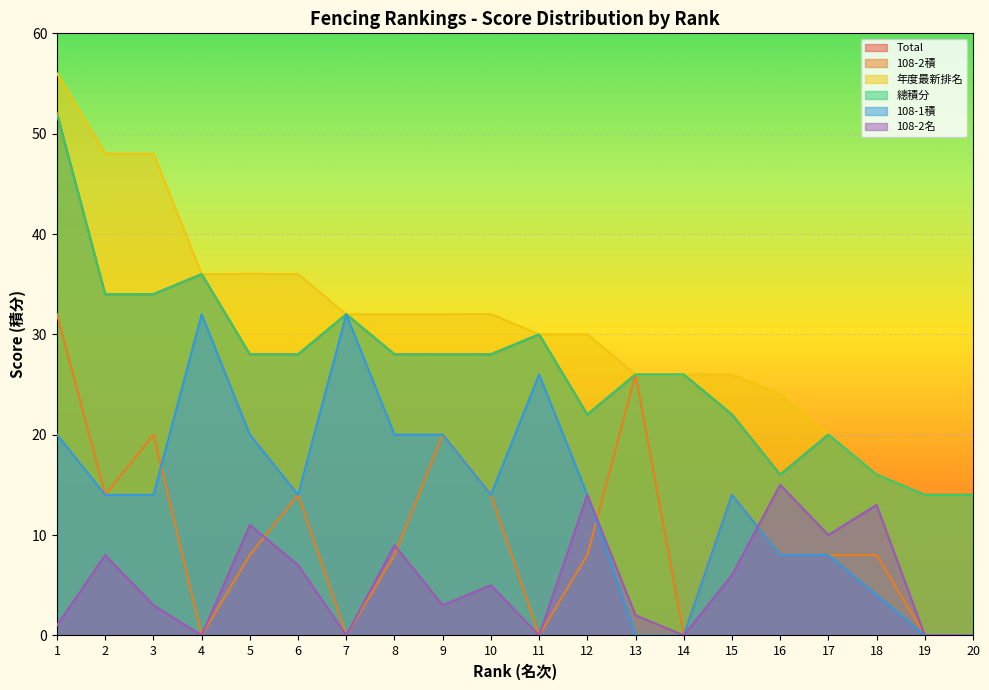

List the labels in order of 108-1積 value, smallest first.

13, 14, 19, 20, 18, 17, 16, 3, 2, 6, 15, 10, 12, 1, 5, 8, 9, 11, 4, 7